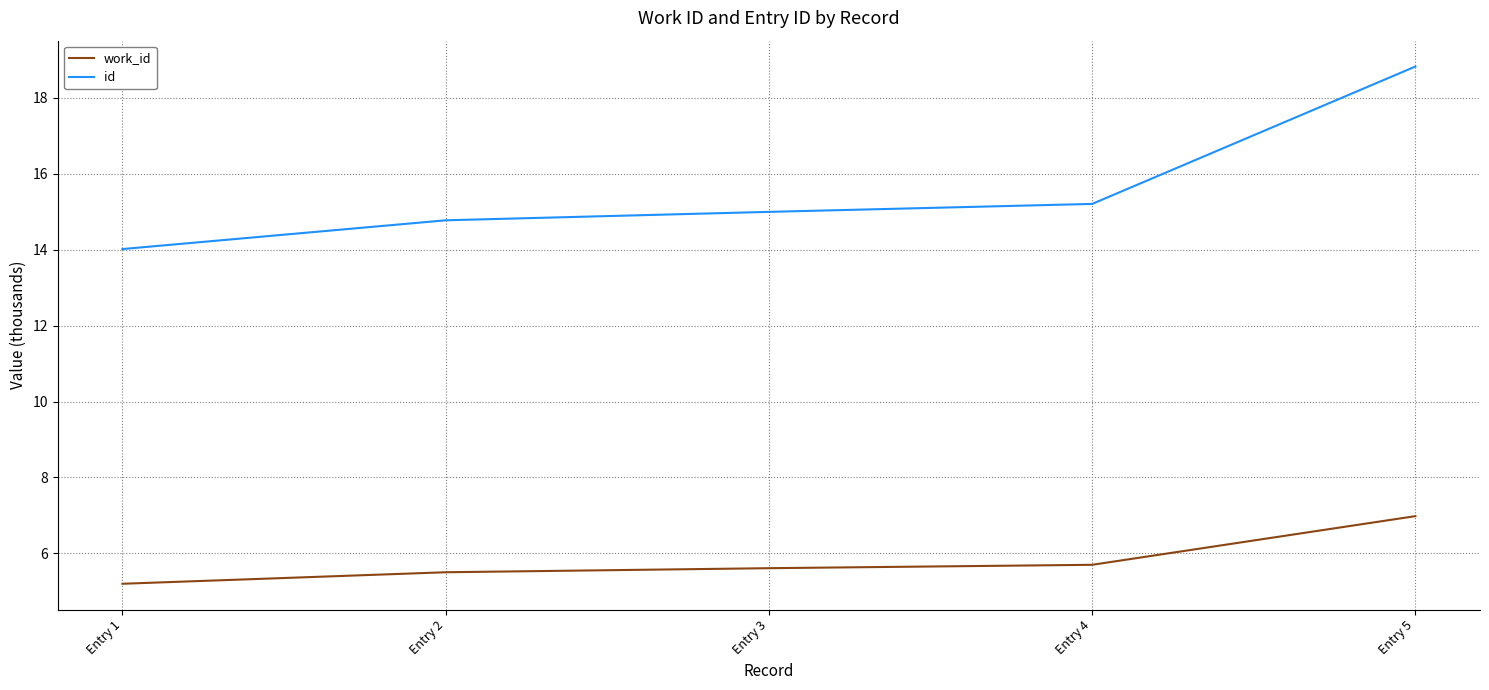

Which category has the lowest value in the id series?

Entry 1